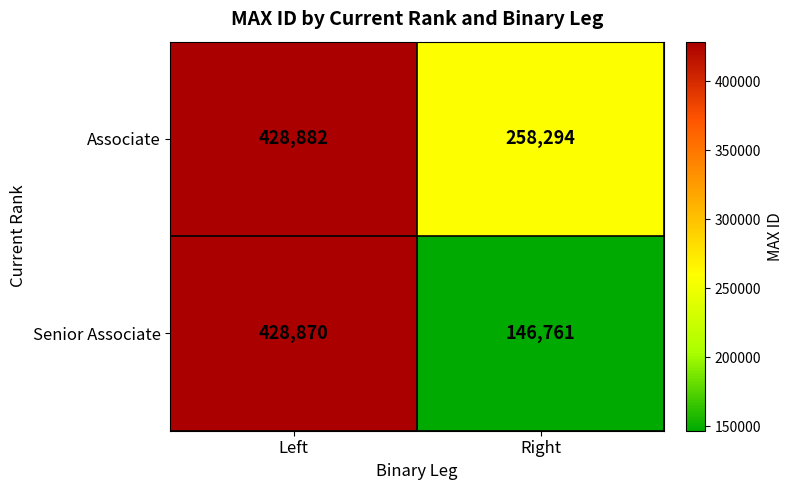

Reading left to right, extract all data points from this chart.

Associate: Left=428882	Right=258294
Senior Associate: Left=428870	Right=146761